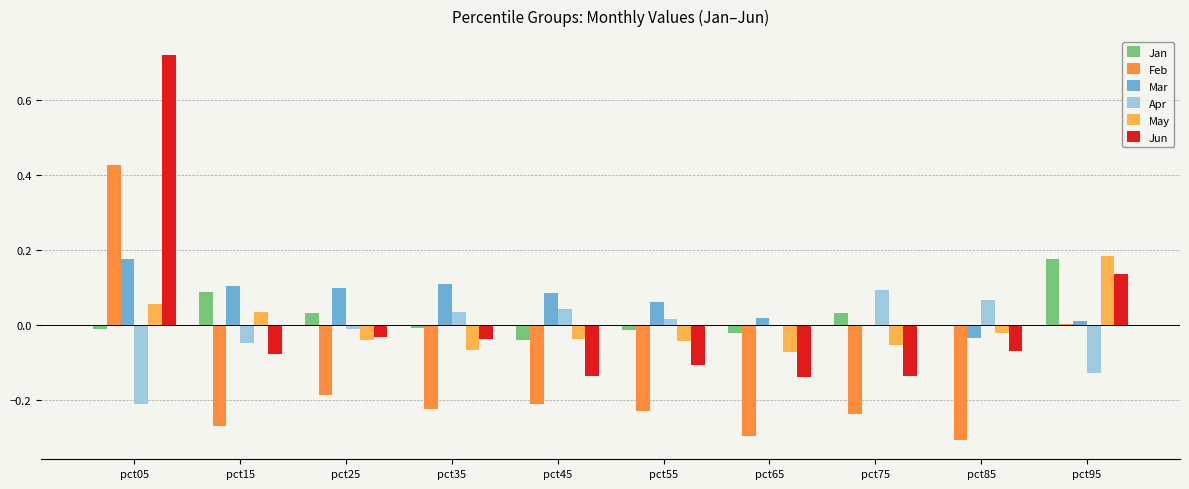

Where does the Feb series first go above 0?

pct05